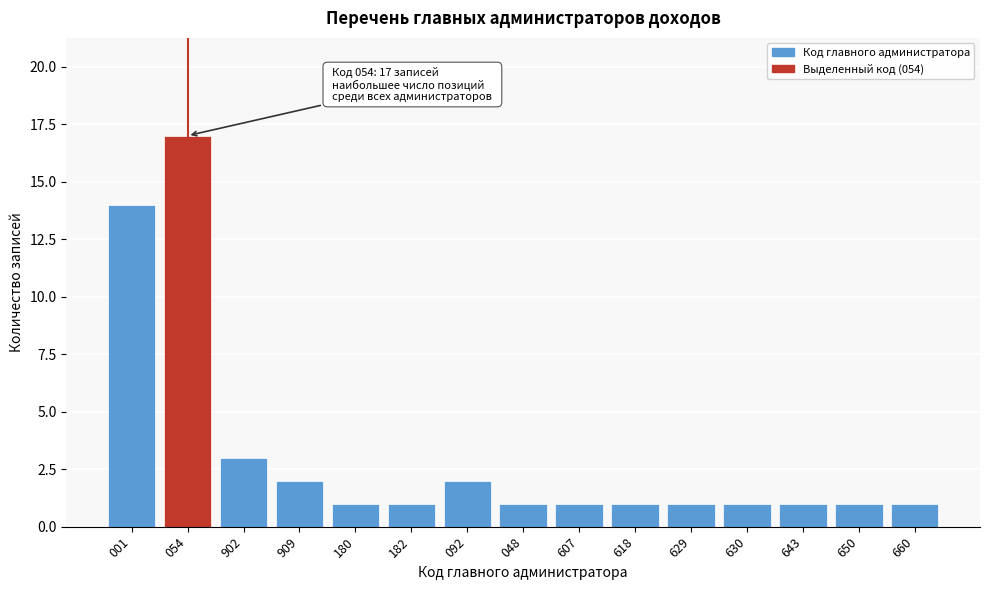

Reading left to right, transcribe all the data shown in this chart.

001=14	054=17	902=3	909=2	180=1	182=1	092=2	048=1	607=1	618=1	629=1	630=1	643=1	650=1	660=1